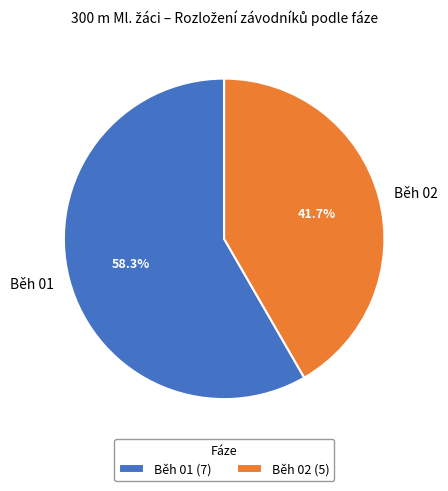

Between Běh 01 and Běh 02, which is larger?

Běh 01